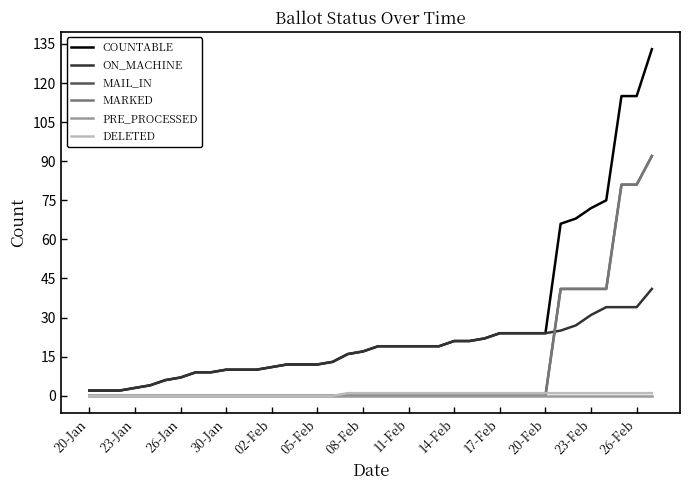

True or false: MARKED and MAIL_IN intersect in this chart.

False